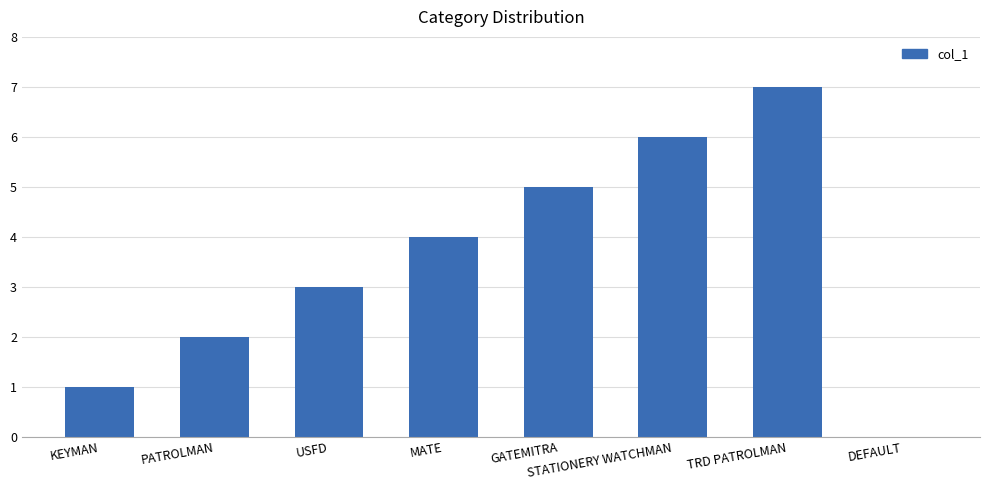

What is the sum of all values?

28